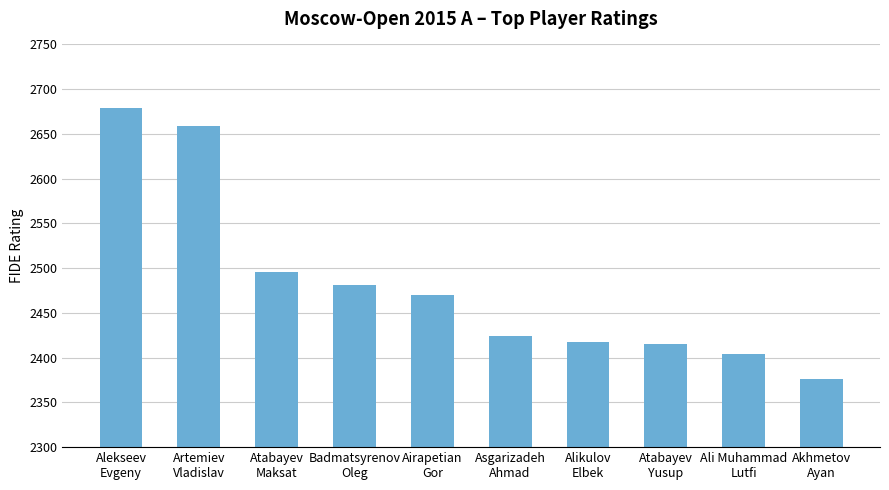

What is the value of the 10th bar from the left?

2376